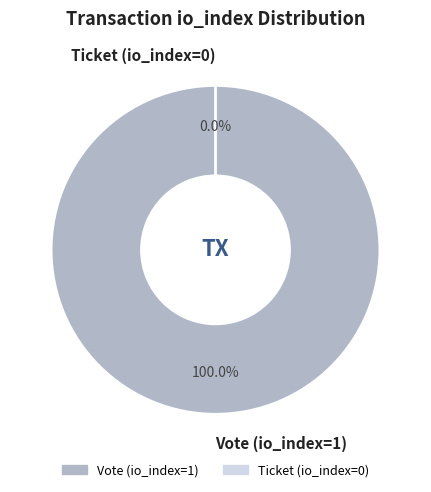

To the nearest percent, what is the difference between the largest and smallest slice percentages?

100%